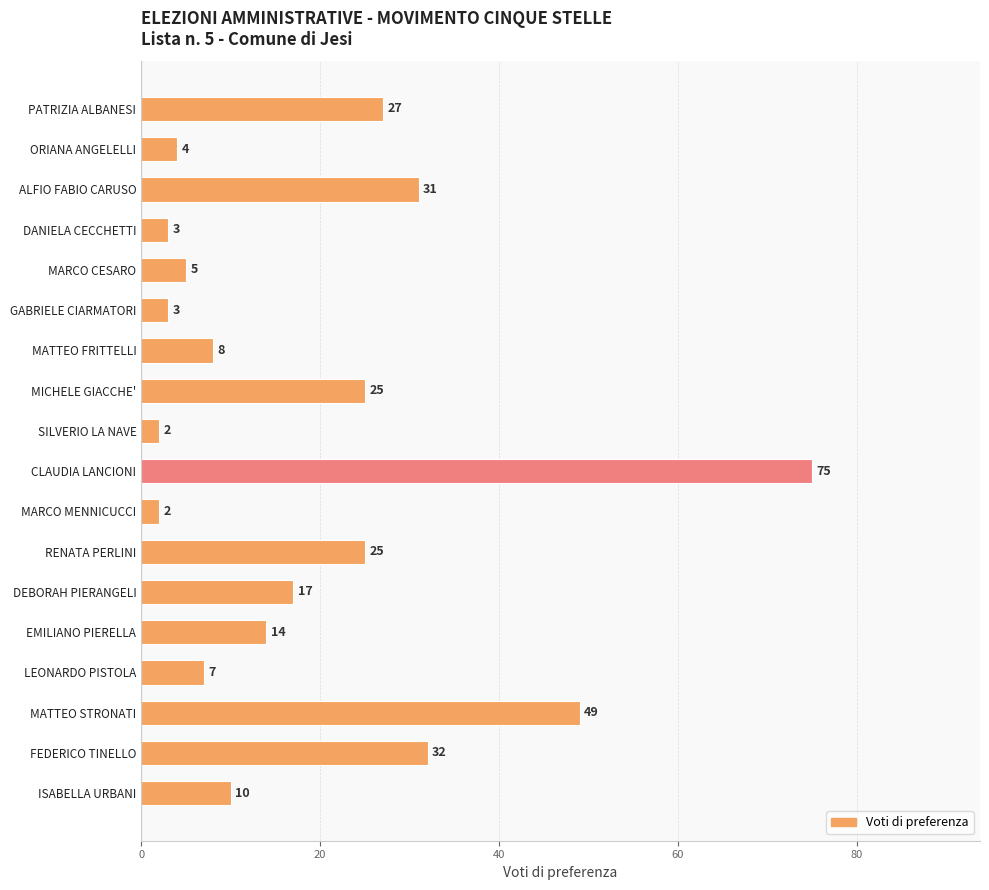

What is the smallest value displayed?

2